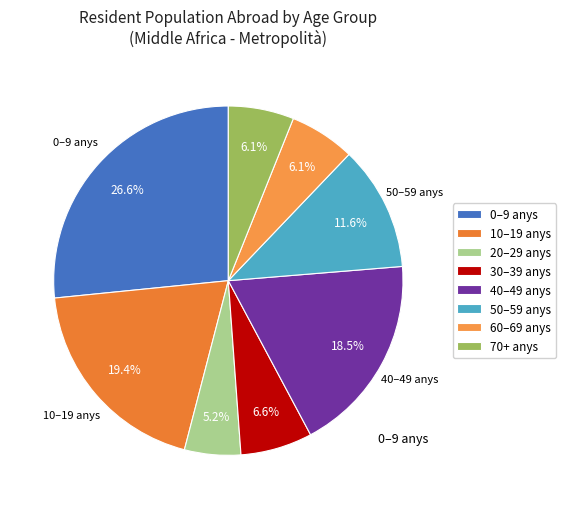

How many segments does this pie chart have?

8